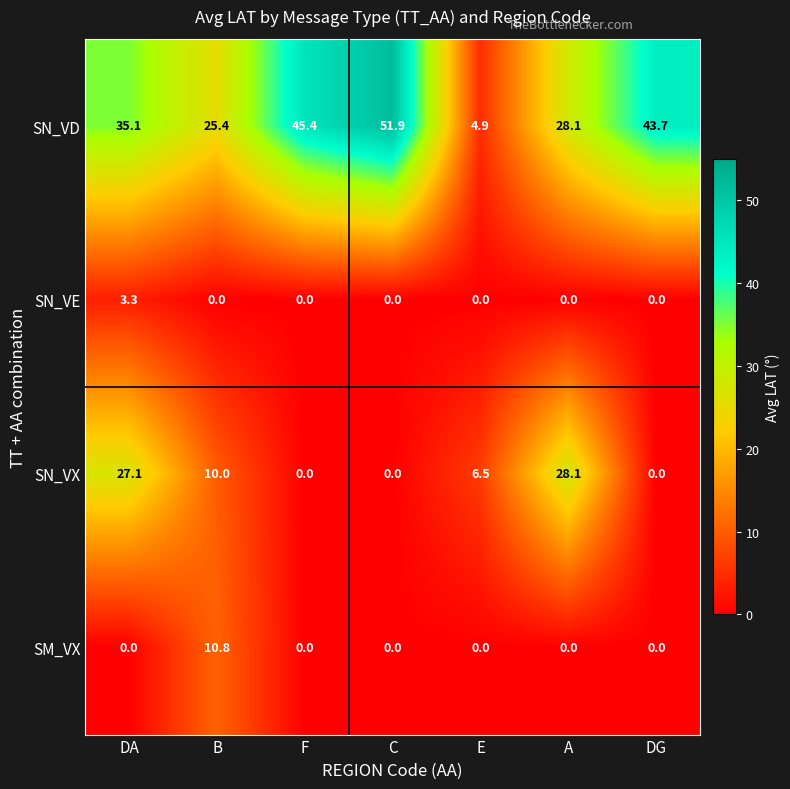

The SM_VX series shows 0.0 at DA. True or false?

True